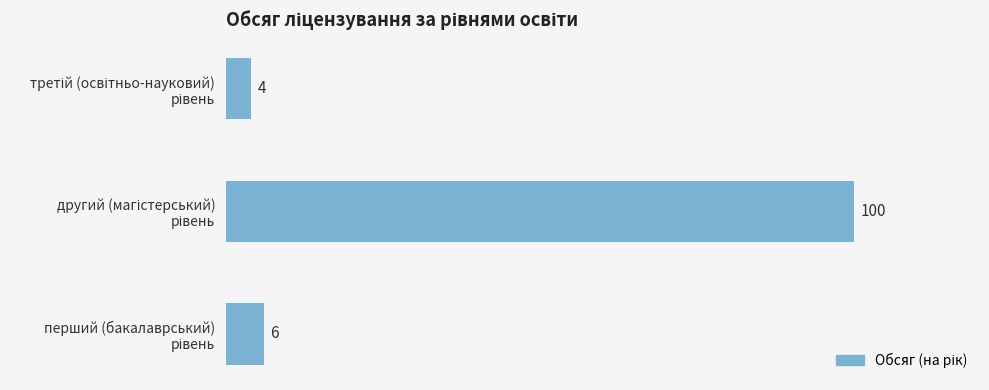

What is the minimum value shown in the chart?

4